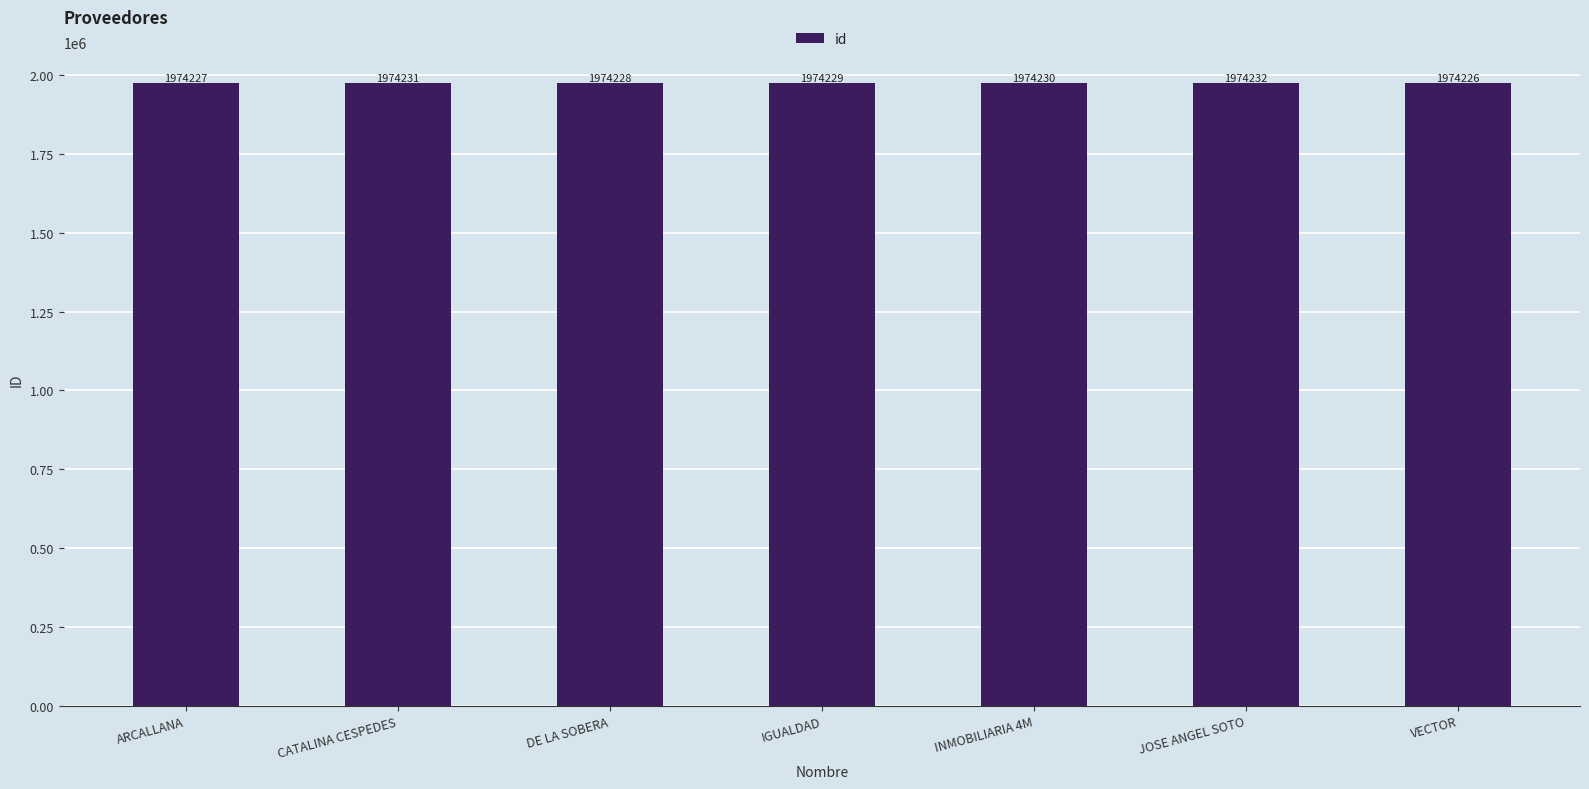

Rank the categories by value from highest to lowest.

JOSE ANGEL SOTO, CATALINA CESPEDES, INMOBILIARIA 4M, IGUALDAD, DE LA SOBERA, ARCALLANA, VECTOR